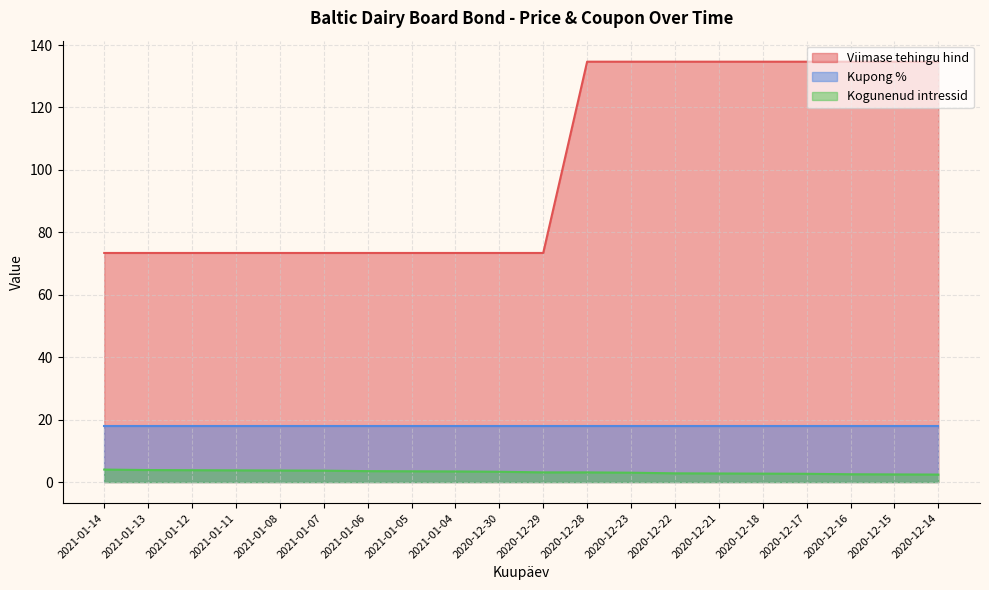

What position from the right is 2021-01-05?

13